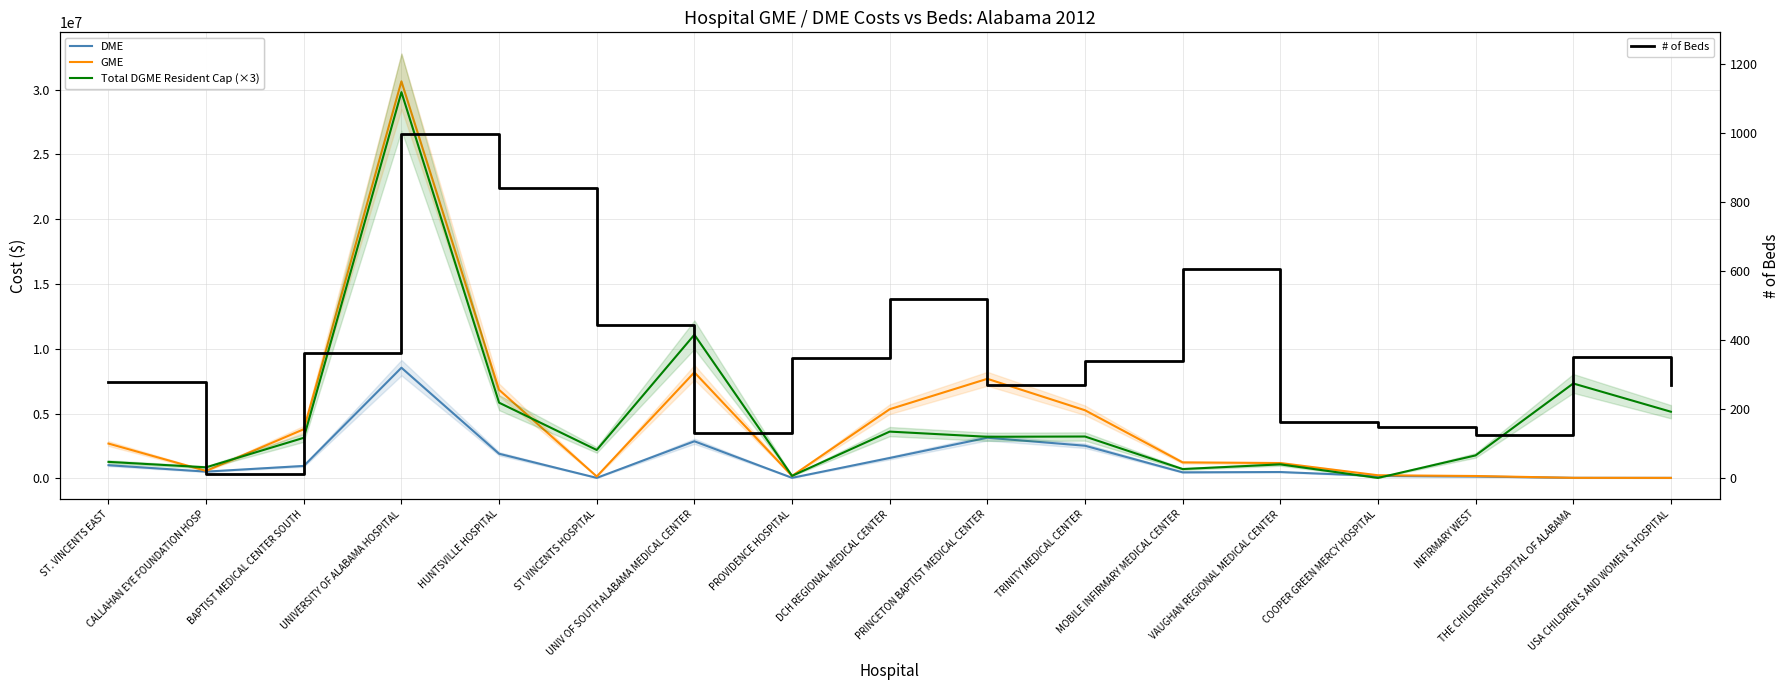

Which category has the highest value in the Total DGME Resident Cap (×3) series?

UNIVERSITY OF ALABAMA HOSPITAL